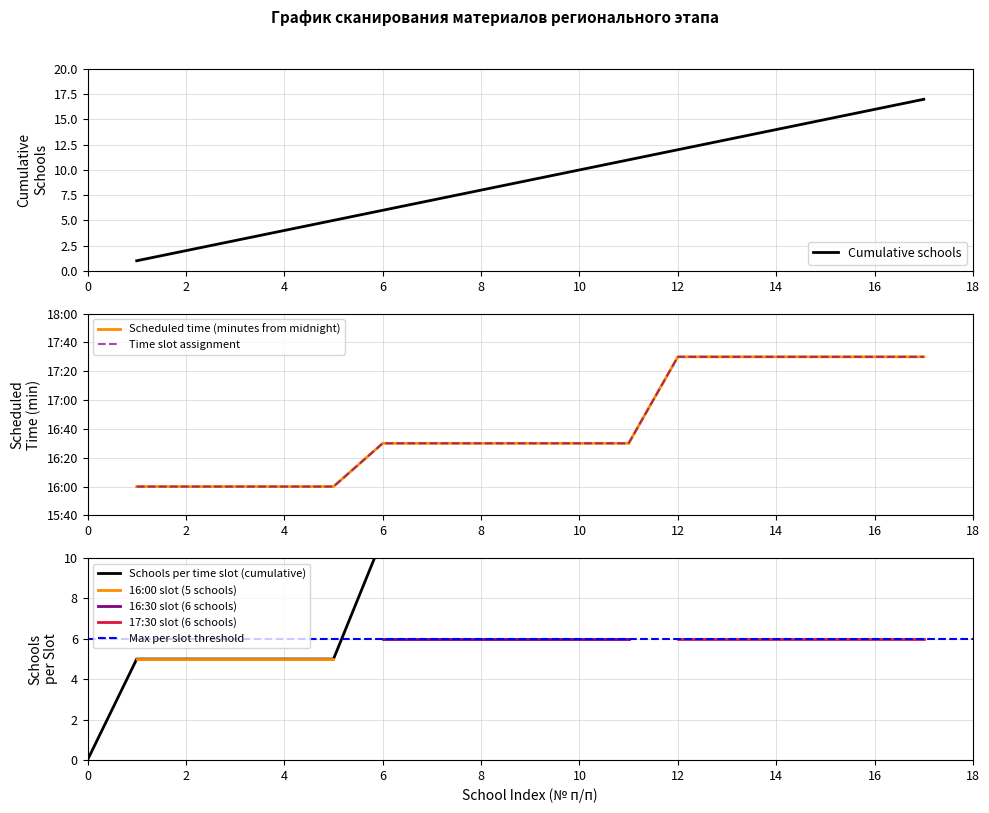

The value of Cumulative schools at 8 is 13. True or false?

False